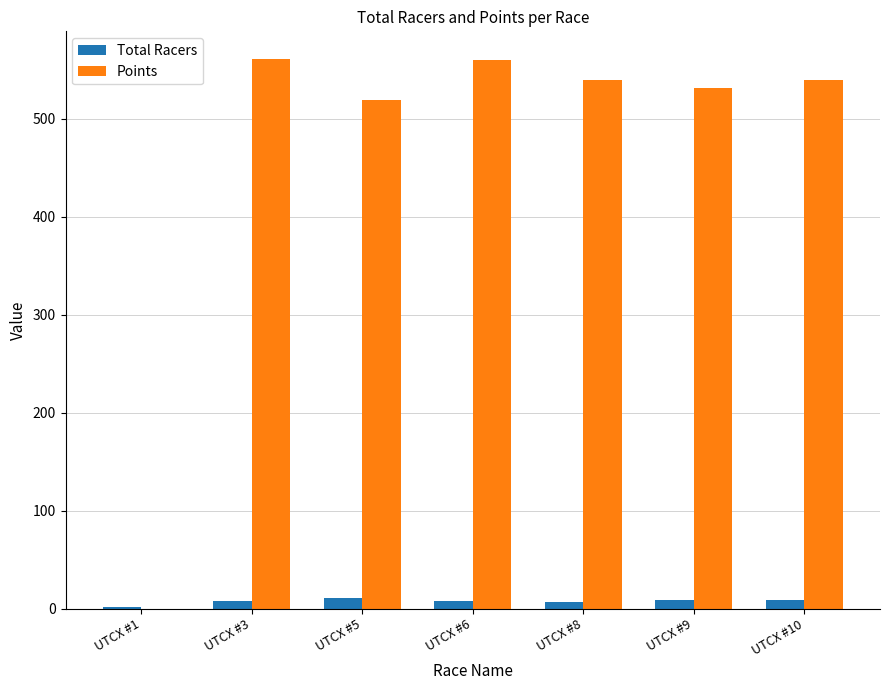

Is the value of Points at UTCX #6 greater than the value of Total Racers at UTCX #3?

Yes